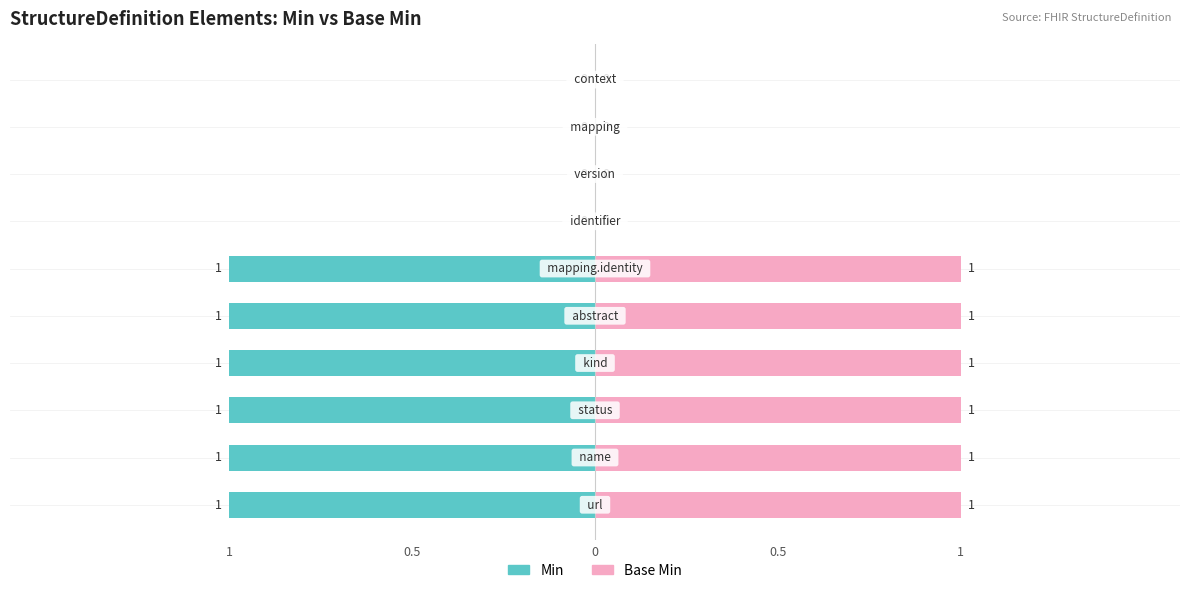

How many bars are there in each group?

2